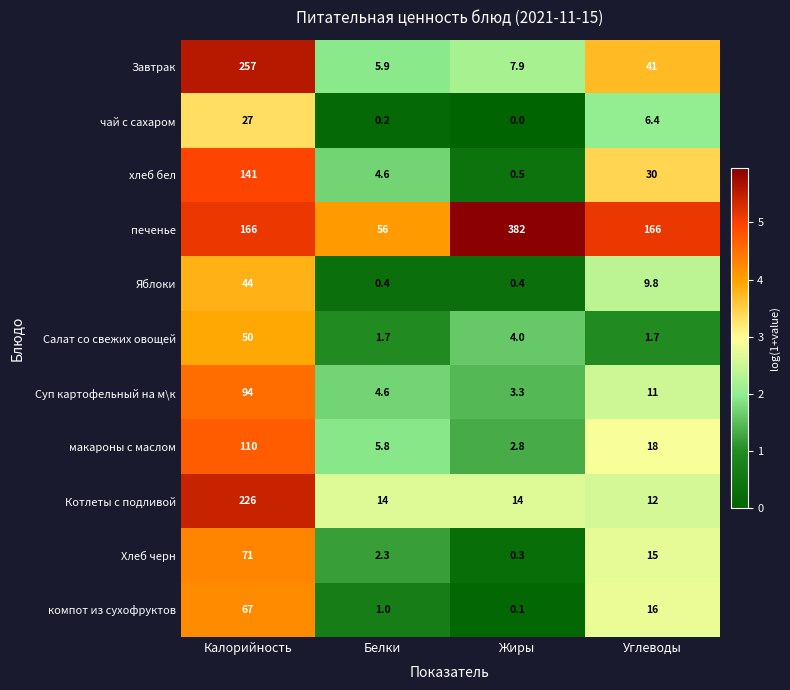

Read the Хлеб черн value at Белки.

2.3